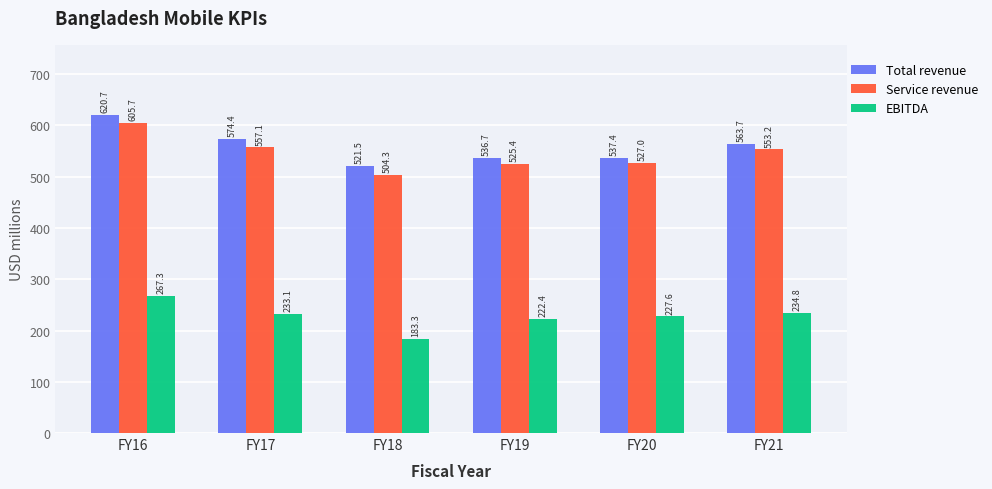

What is the difference between the highest and lowest values at FY18?

338.2